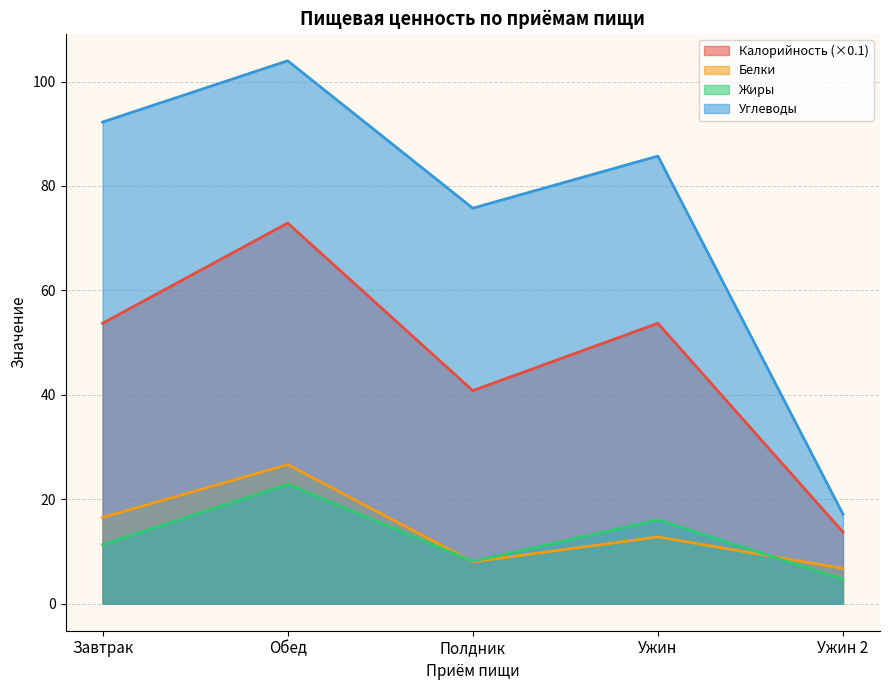

Count the number of categories in the chart.

5